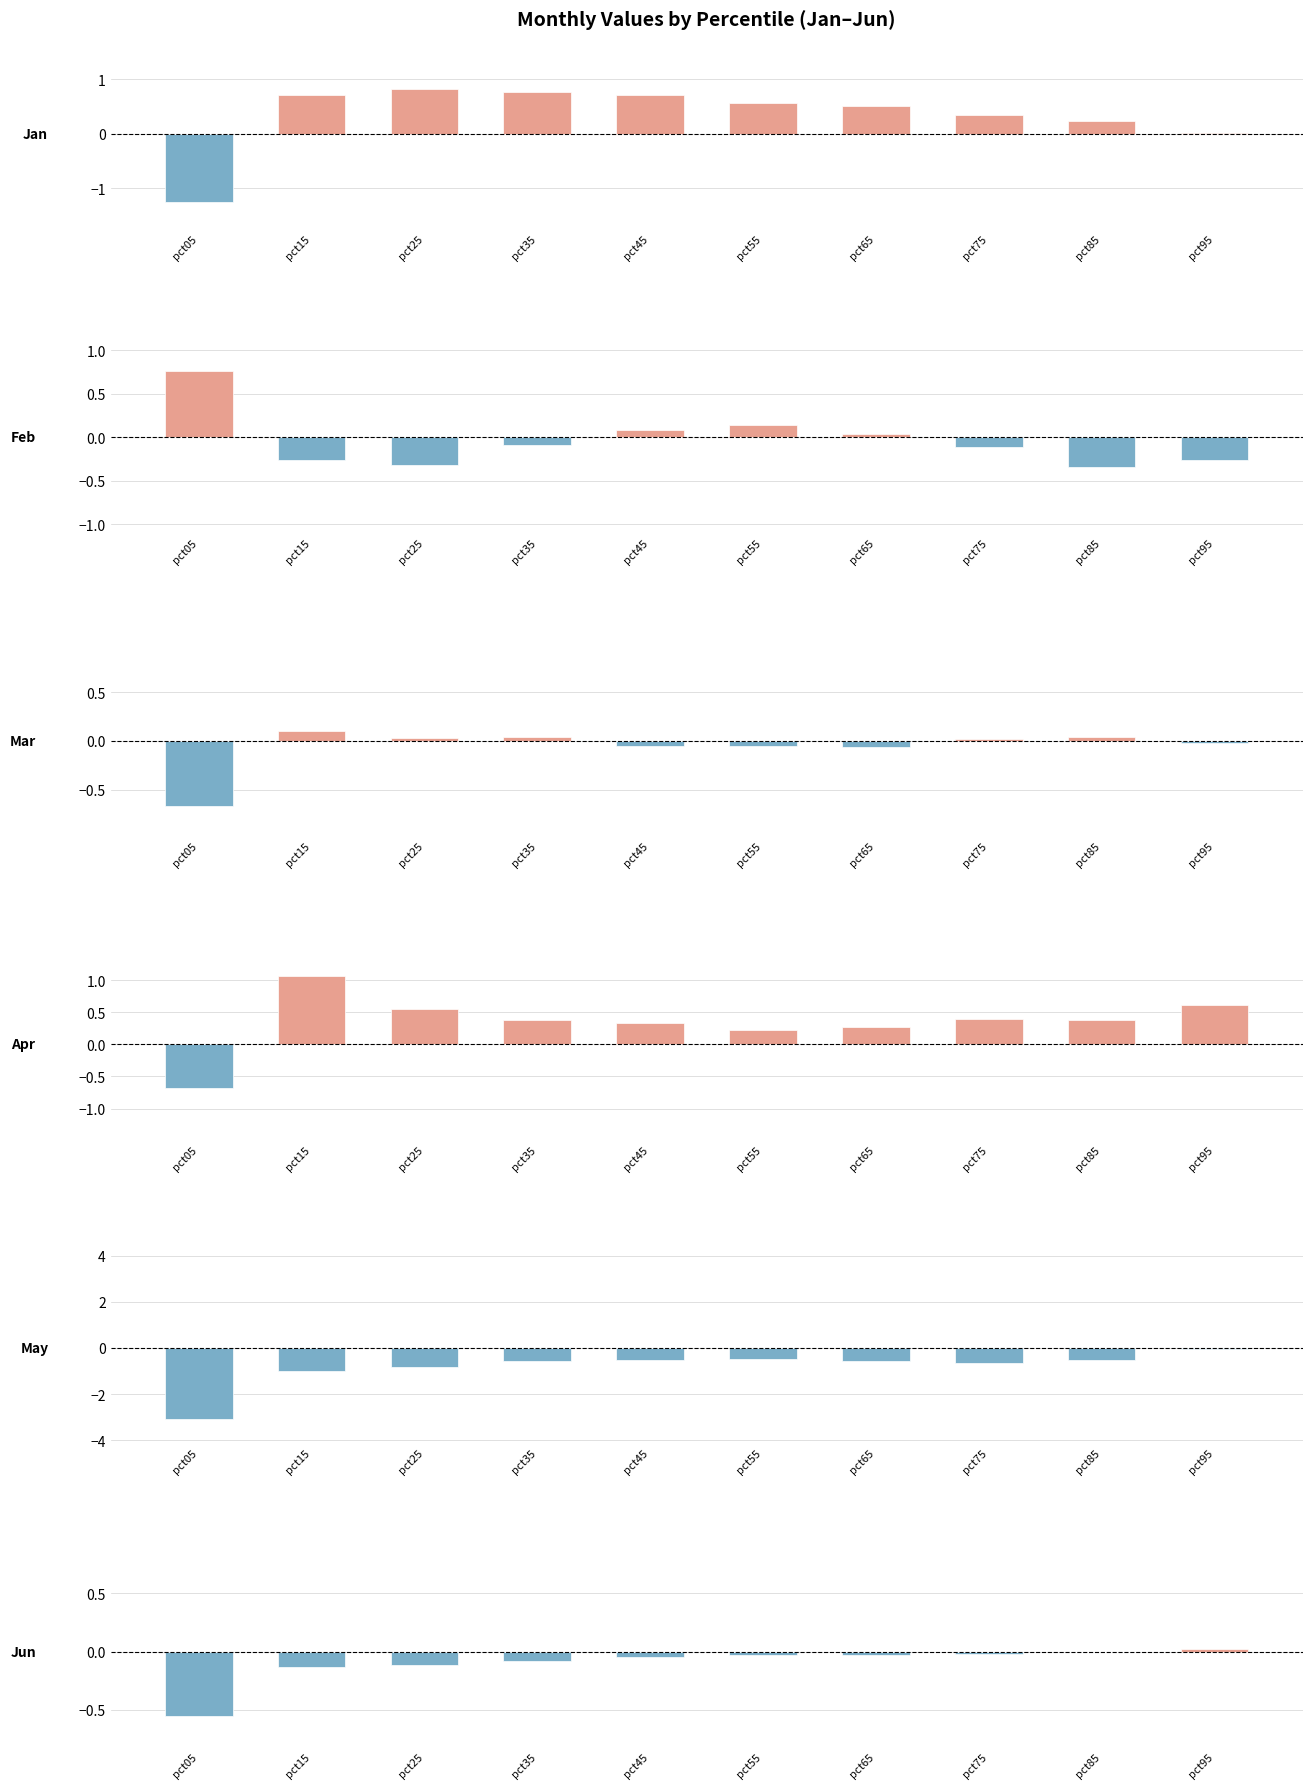

Is the value of Jan at pct05 greater than the value of Apr at pct05?

No